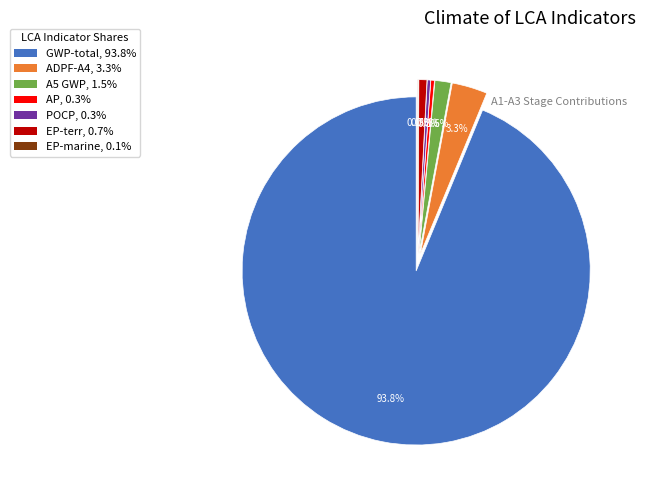

What is the majority slice?

GWP-total (2910)